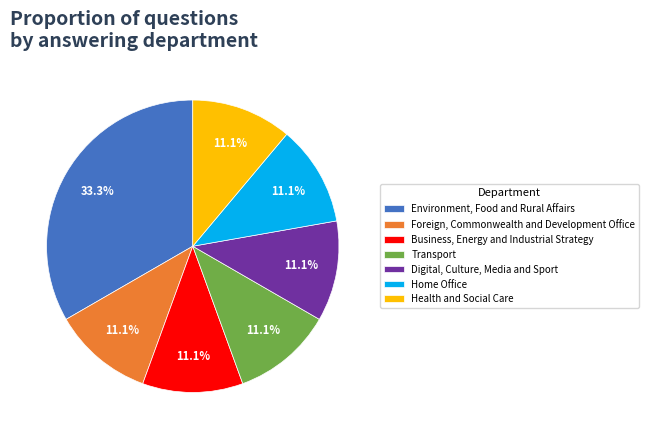

How much of the chart is everything except Digital, Culture, Media and Sport?

88.9%